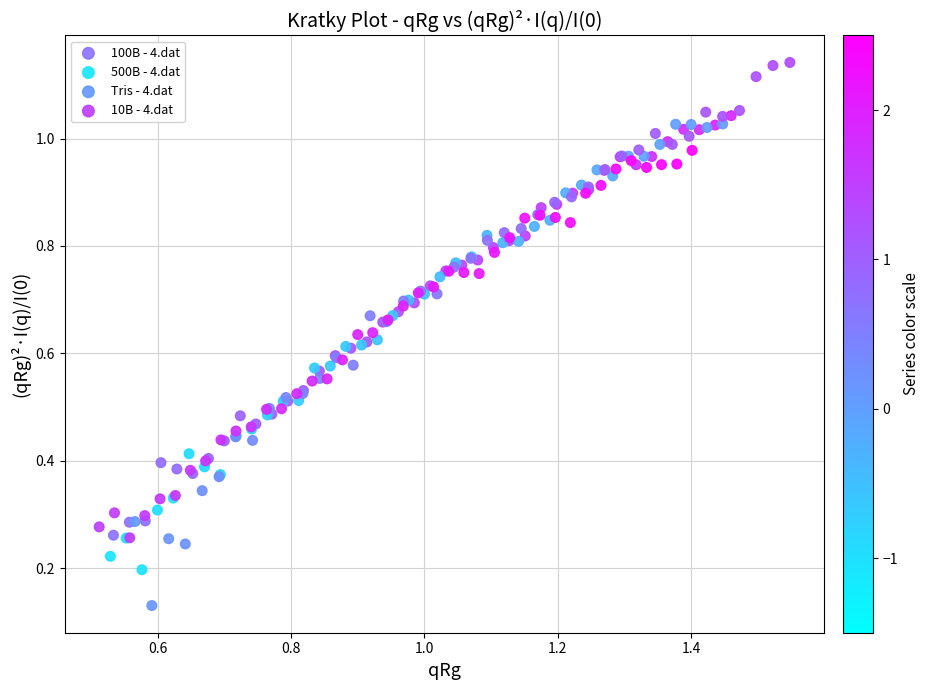

What are all the series names shown in the legend?

100B - 4.dat, 500B - 4.dat, Tris - 4.dat, 10B - 4.dat